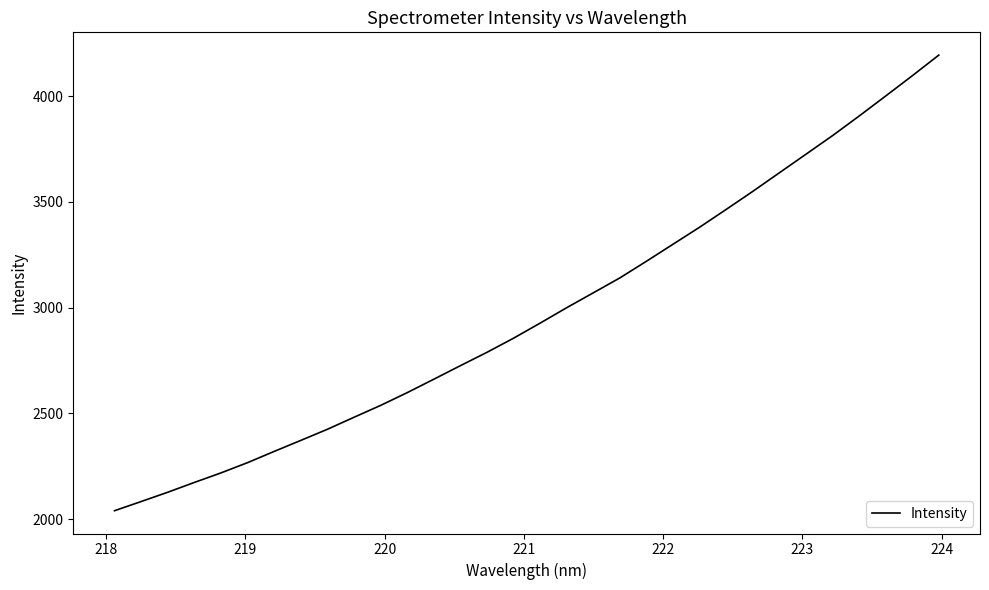

What is the smallest value displayed?

2039.5